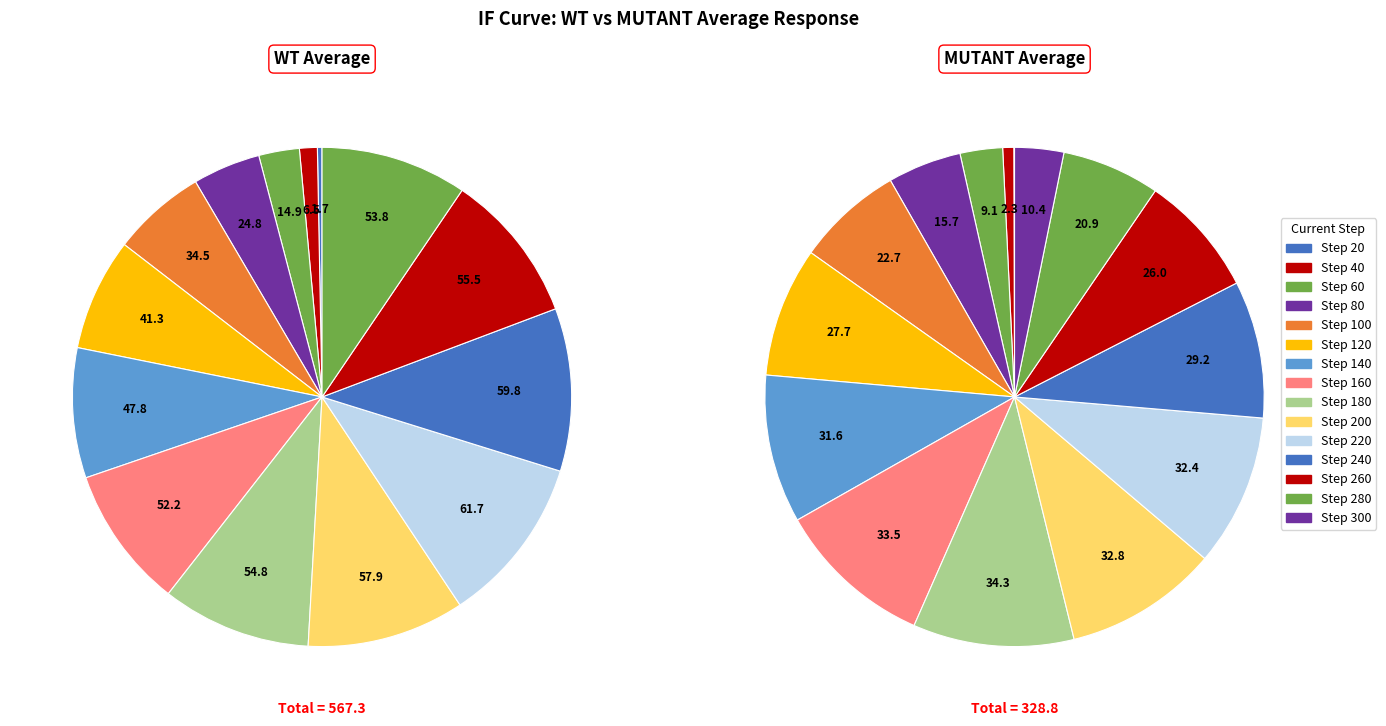

To the nearest percent, what is the difference between the 0 and 300 slice percentages?

3%